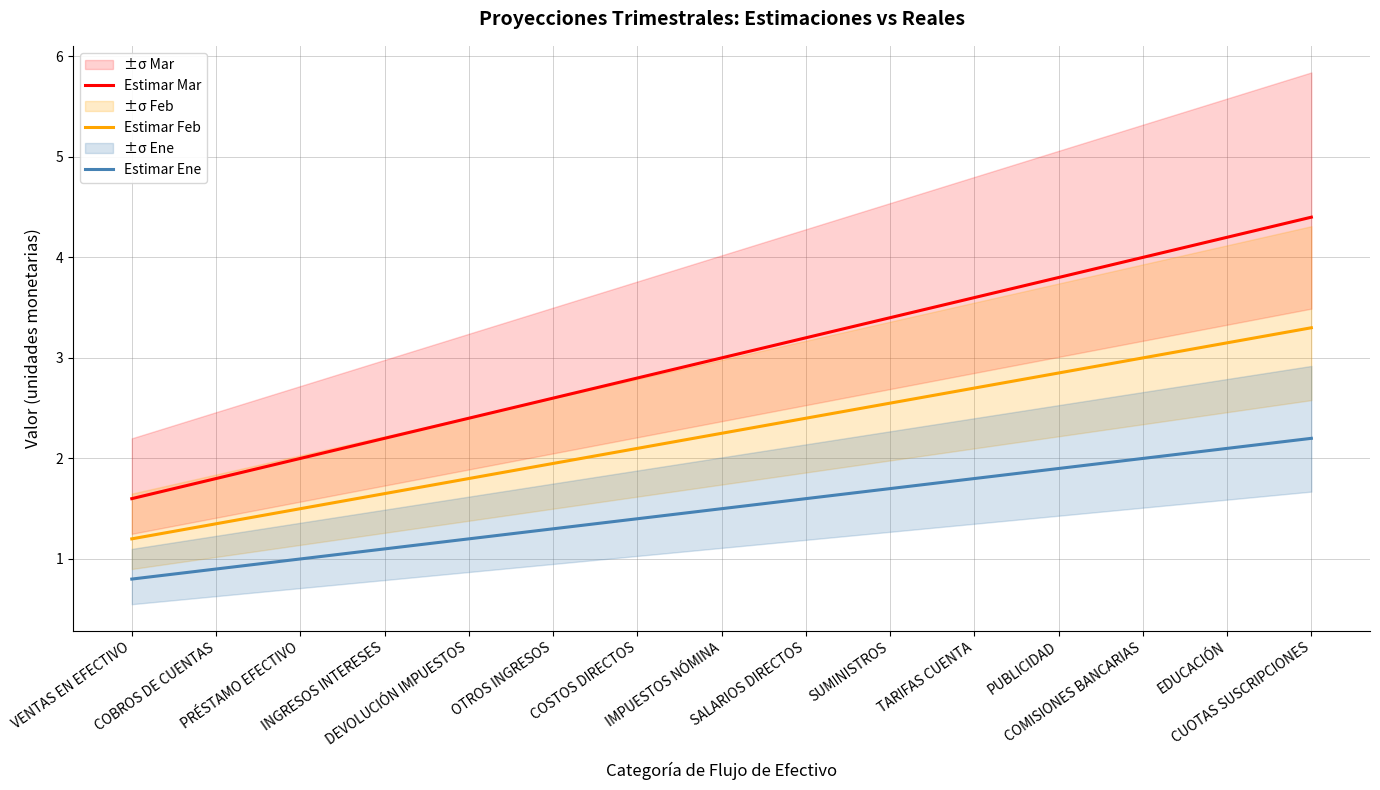

At which category is the sum across all series the highest?

CUOTAS SUSCRIPCIONES